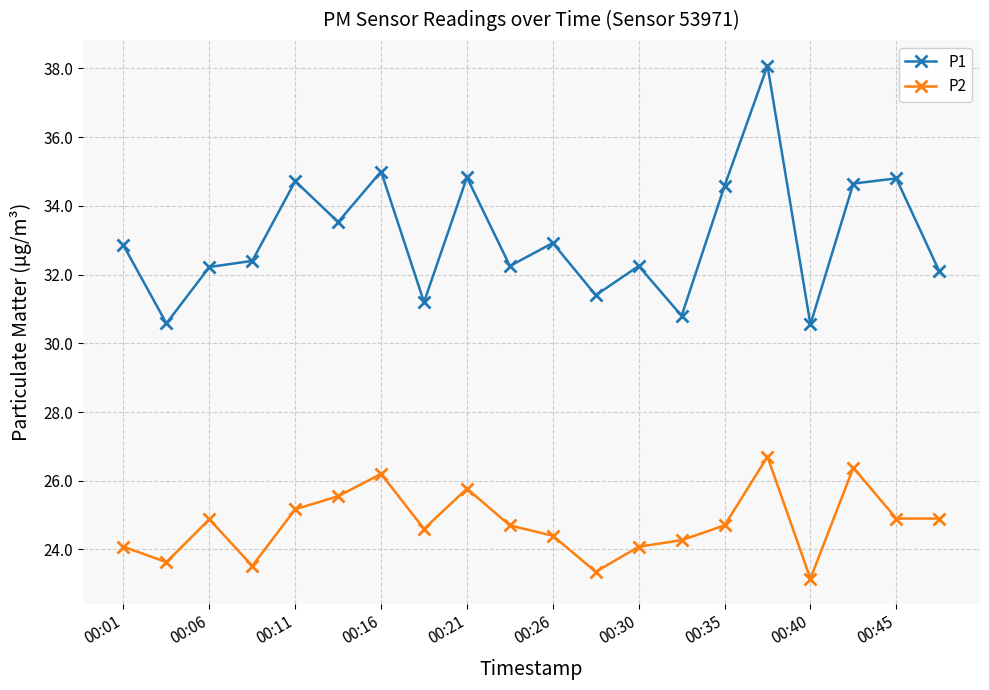

What is the value of the P1 point at the 9th from the left?

34.8